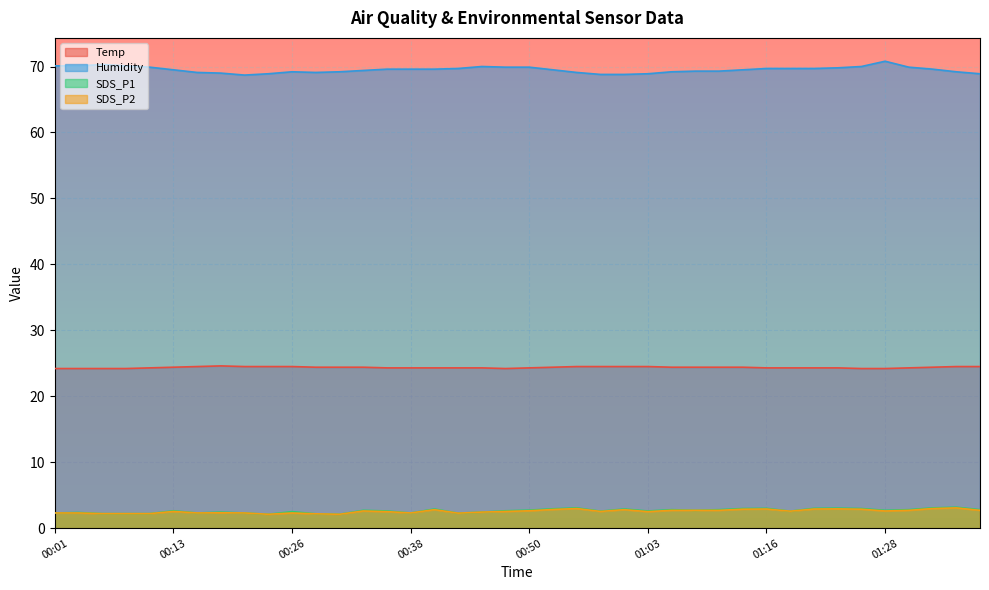

True or false: Humidity has a value of 70.0 at 00:45.

True